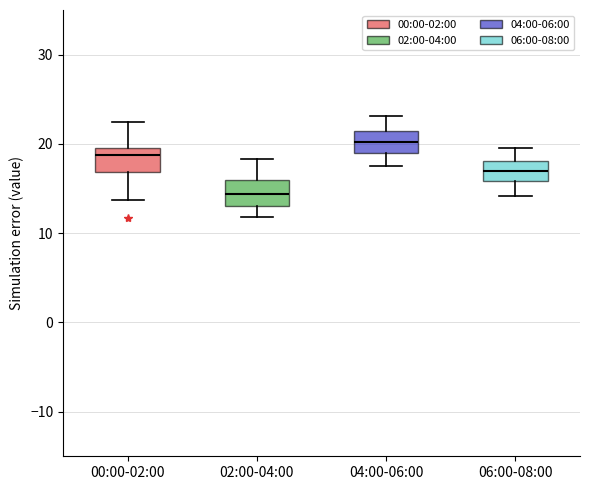

Which box has the highest median line?

04:00-06:00